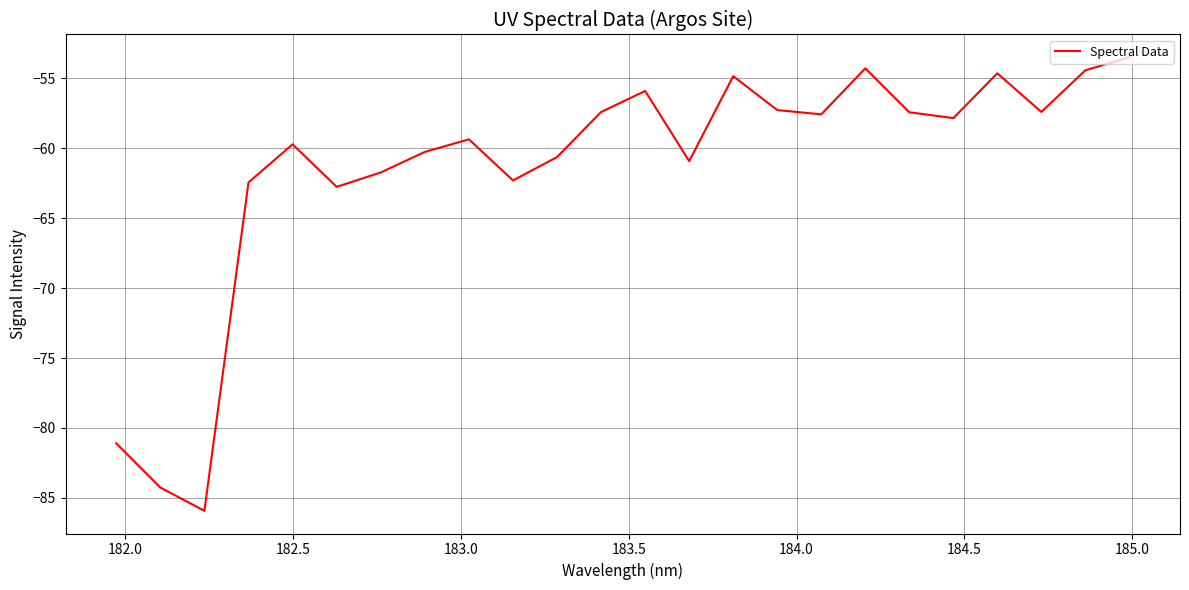

What is the smallest value displayed?

-85.9